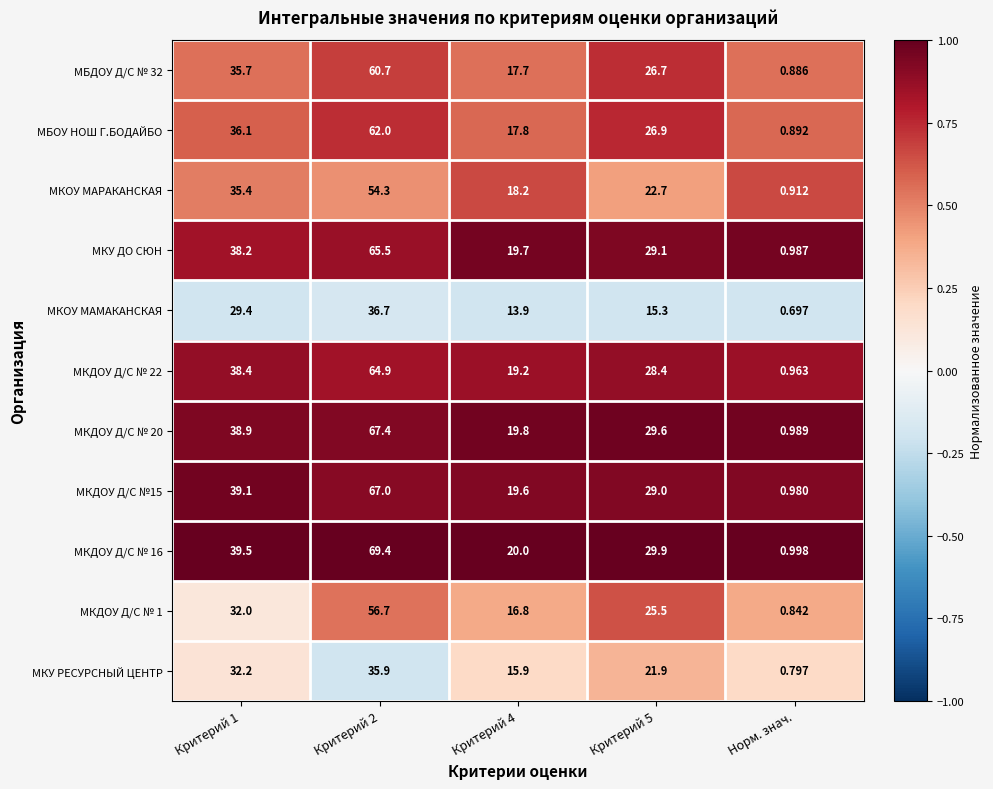

Which series has the largest range (max minus min)?

МКДОУ Д/С № 16